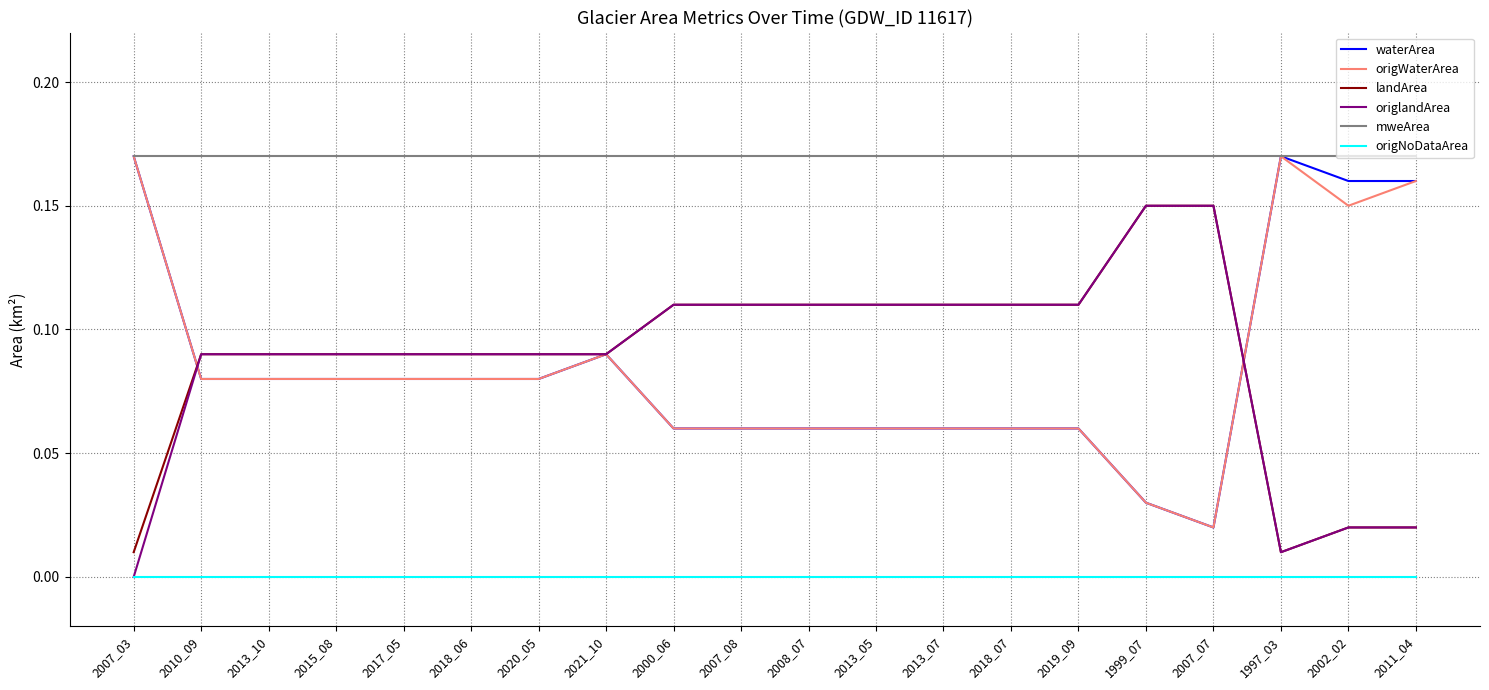

What position from the right is 2018_07?

7